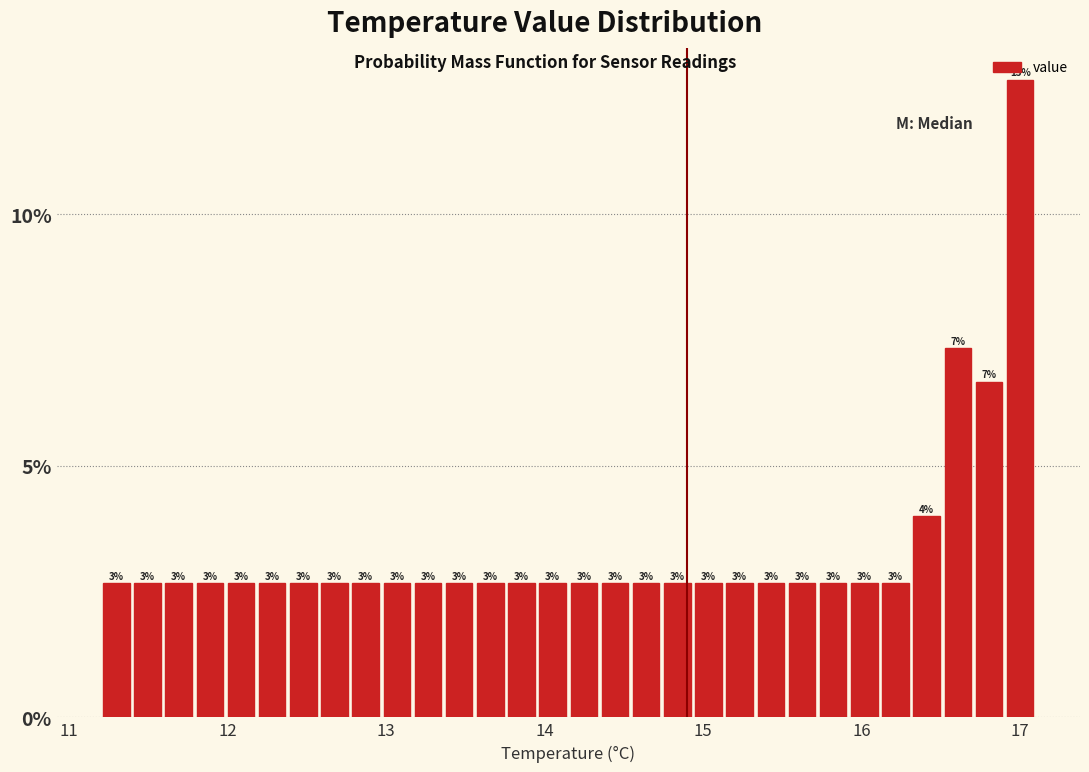

Around what value on the x-axis is the tallest bar? Give the approximate position of its centre, as read against the axis.

17.0